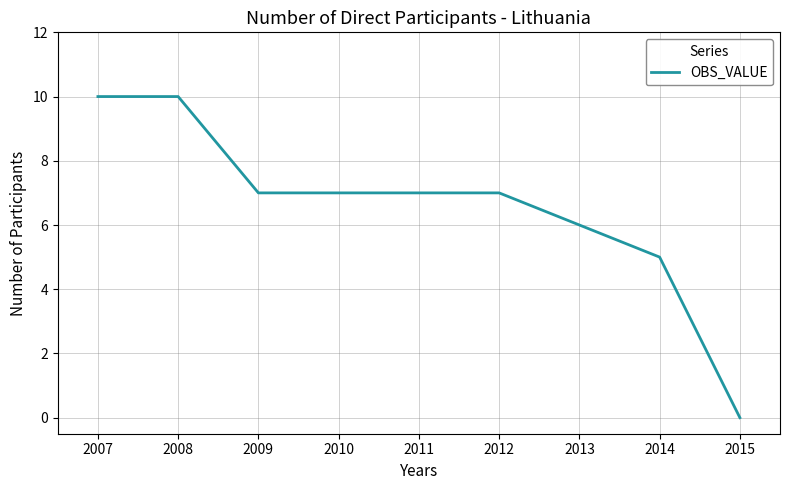

The value at 2008 is 10. True or false?

True